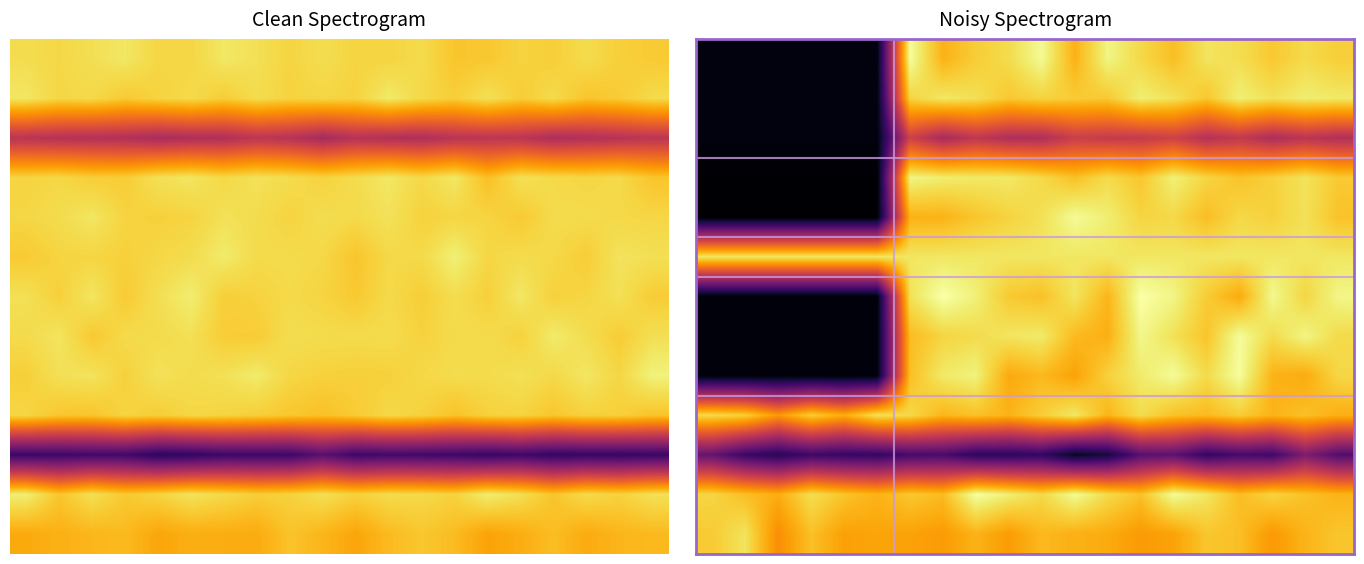

Between 0 and 11, which is larger?

11